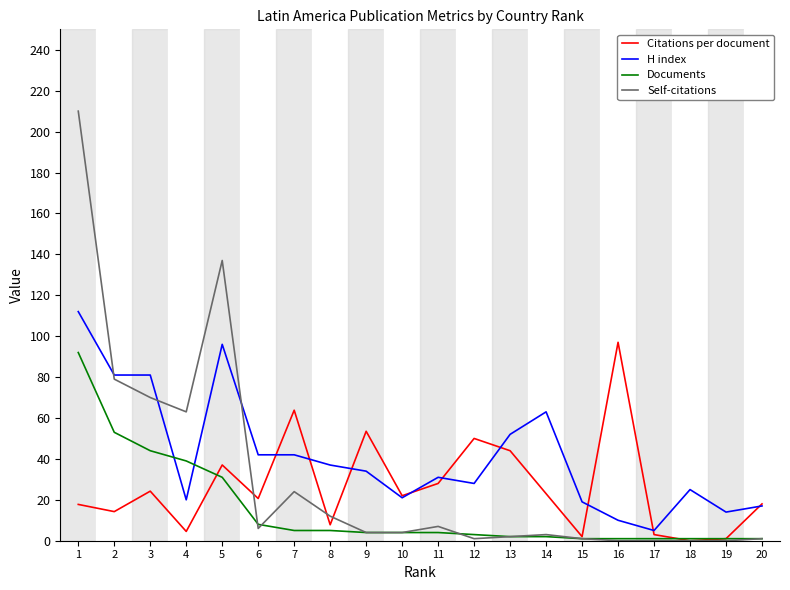

What is the approximate value of Citations per document at 16?

97.0